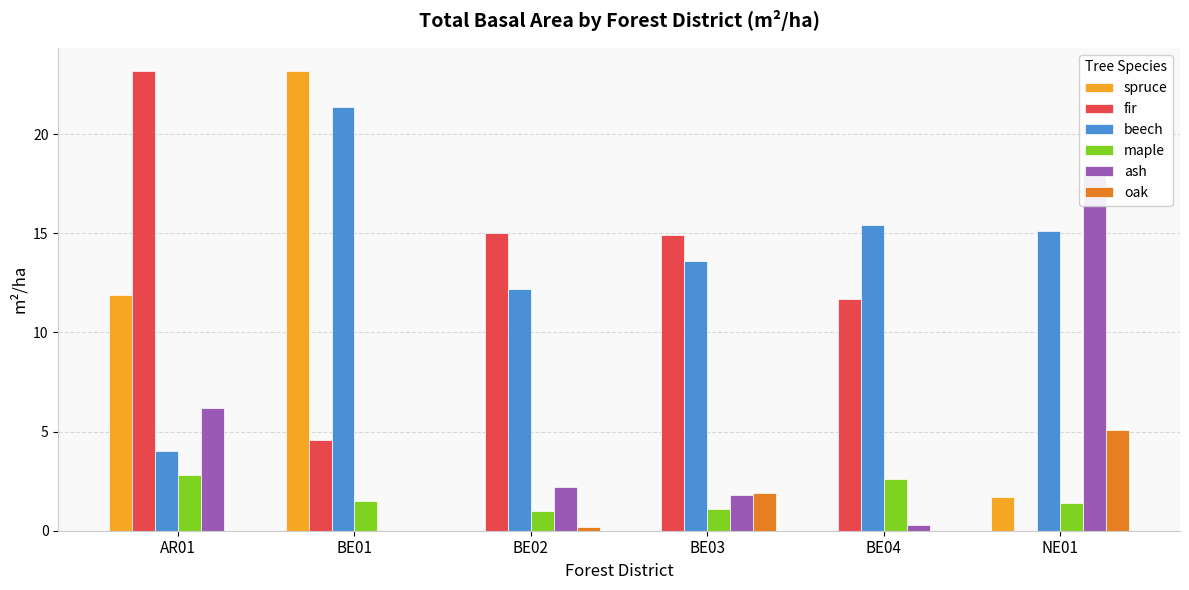

What is the total value across all series at NE01?

41.5